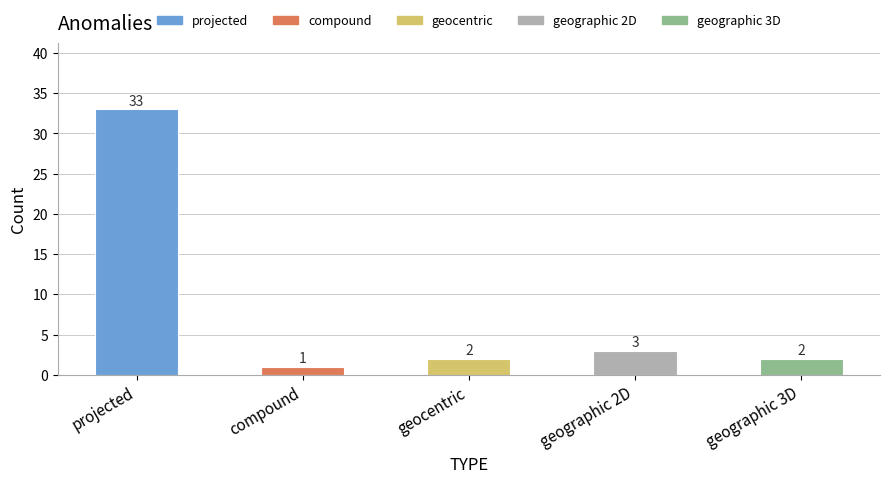

What is the maximum value shown in the chart?

33